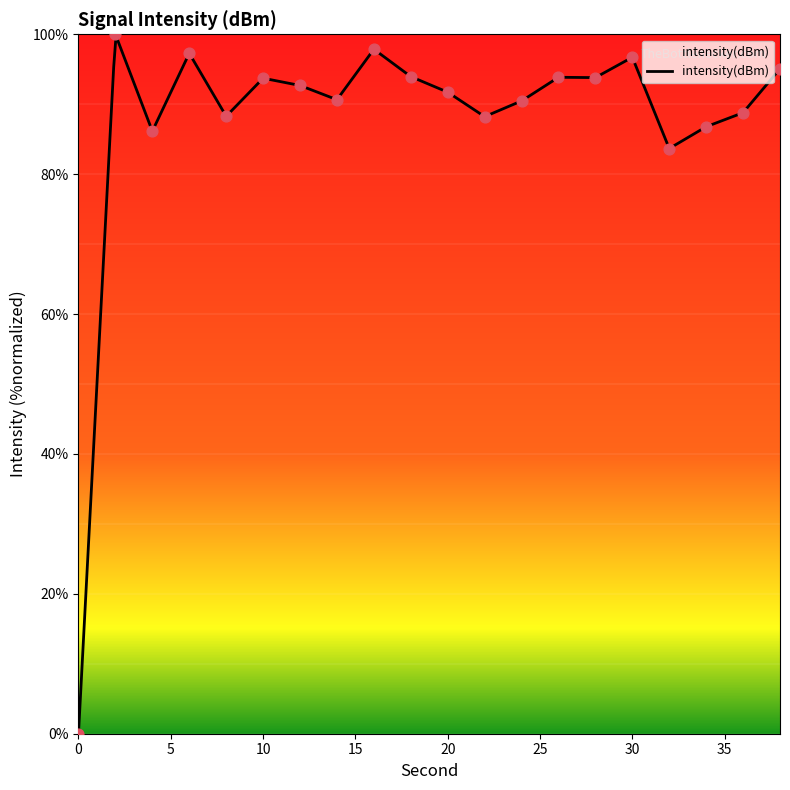

Which has a higher value, 24 or 10?

10